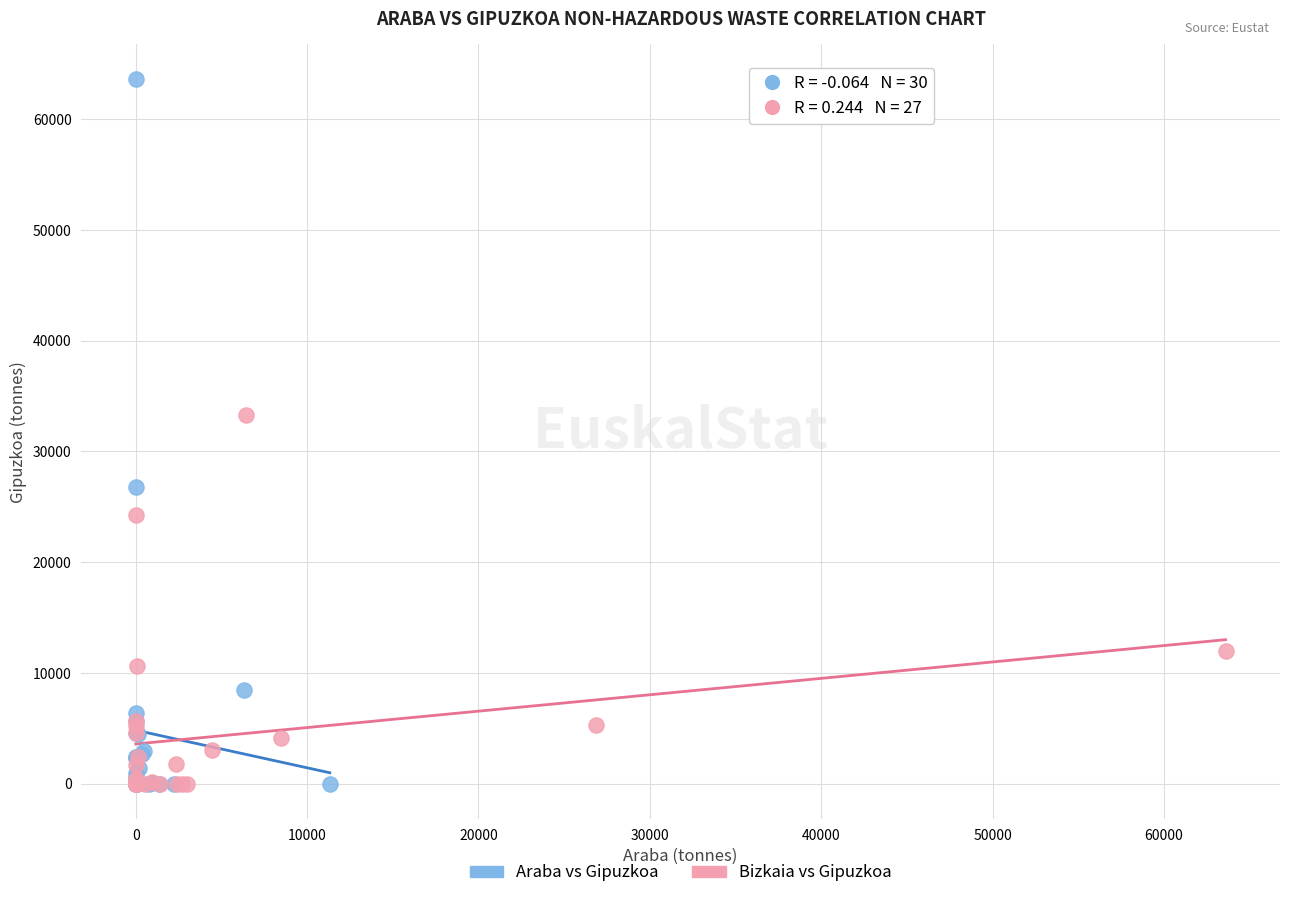

Which series contains the highest Y value?

Araba vs Gipuzkoa